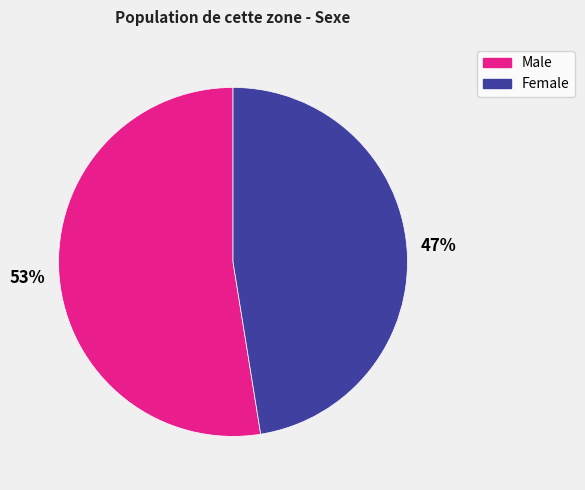

To the nearest percent, what percentage of the pie is Female?

47%